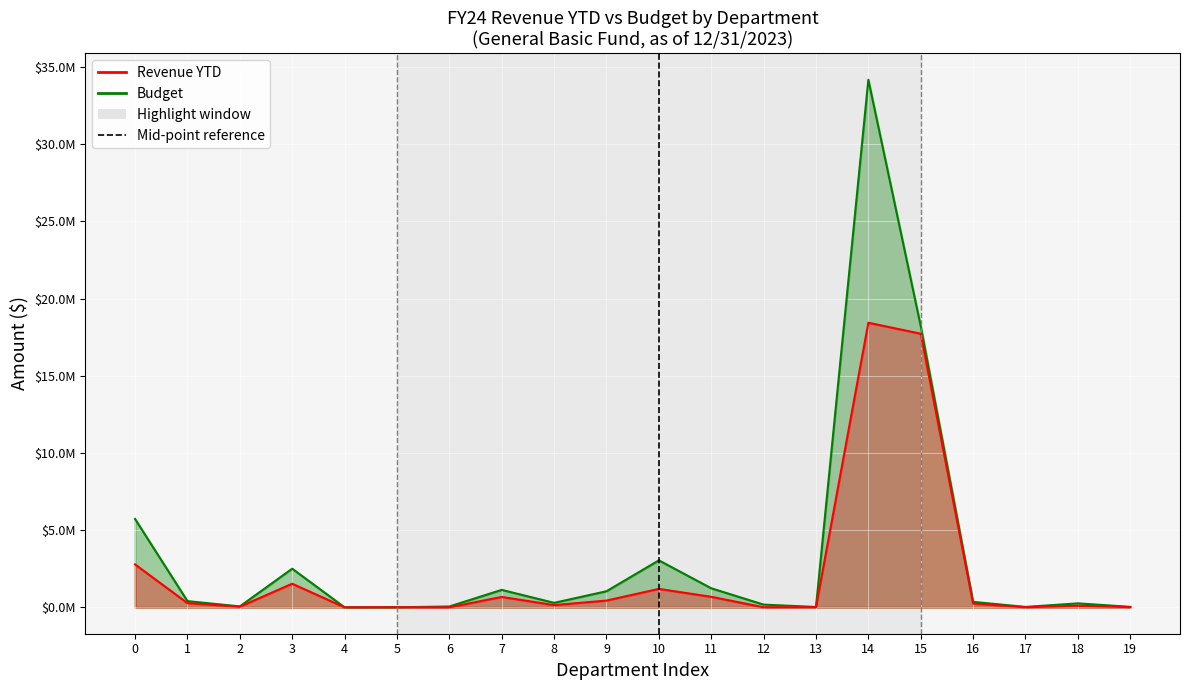

List the labels in order of value, largest first.

10, 10